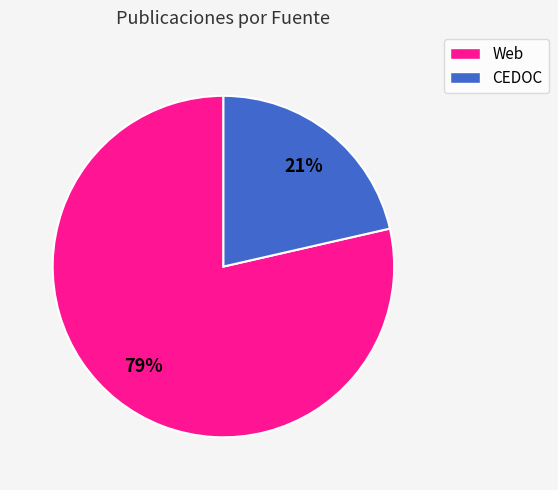

Rank the categories by value from highest to lowest.

Web, CEDOC